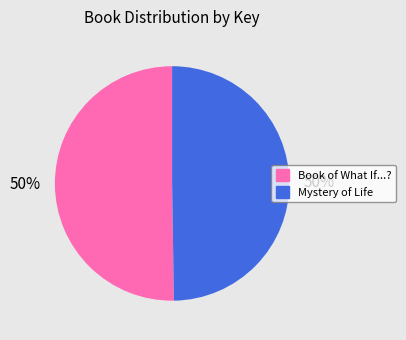

To the nearest percent, what is the combined percentage of Book of What If...? and Mystery of Life?

100%